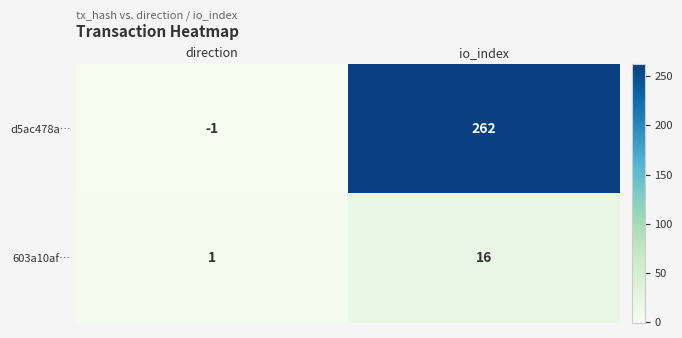

At which label is 603a10af… closest to 8?

direction